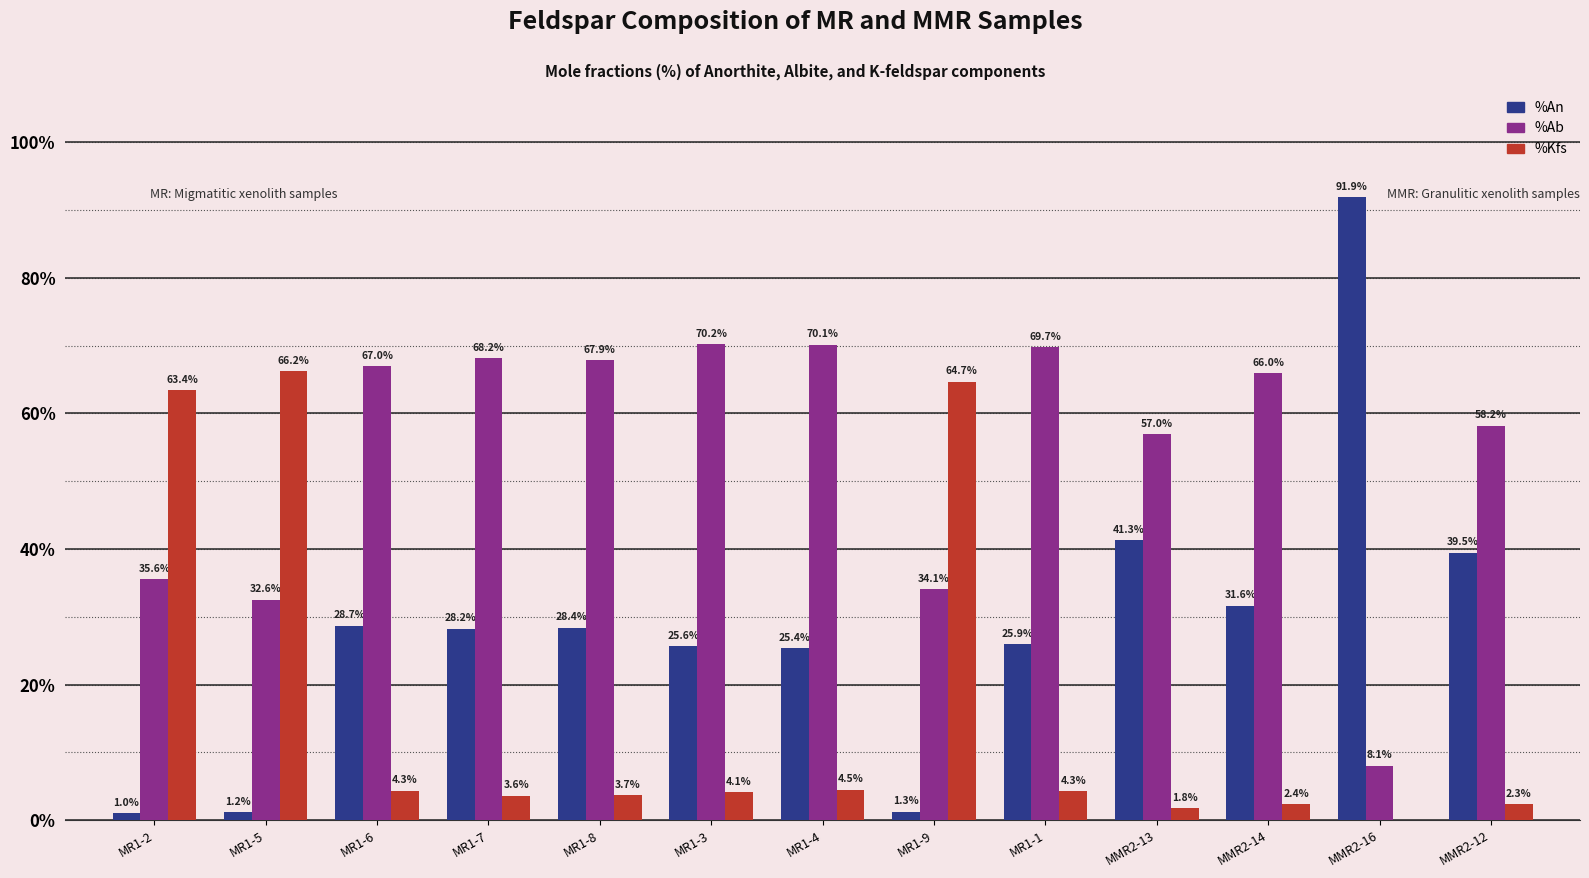

What is the maximum value for %An?

91.9